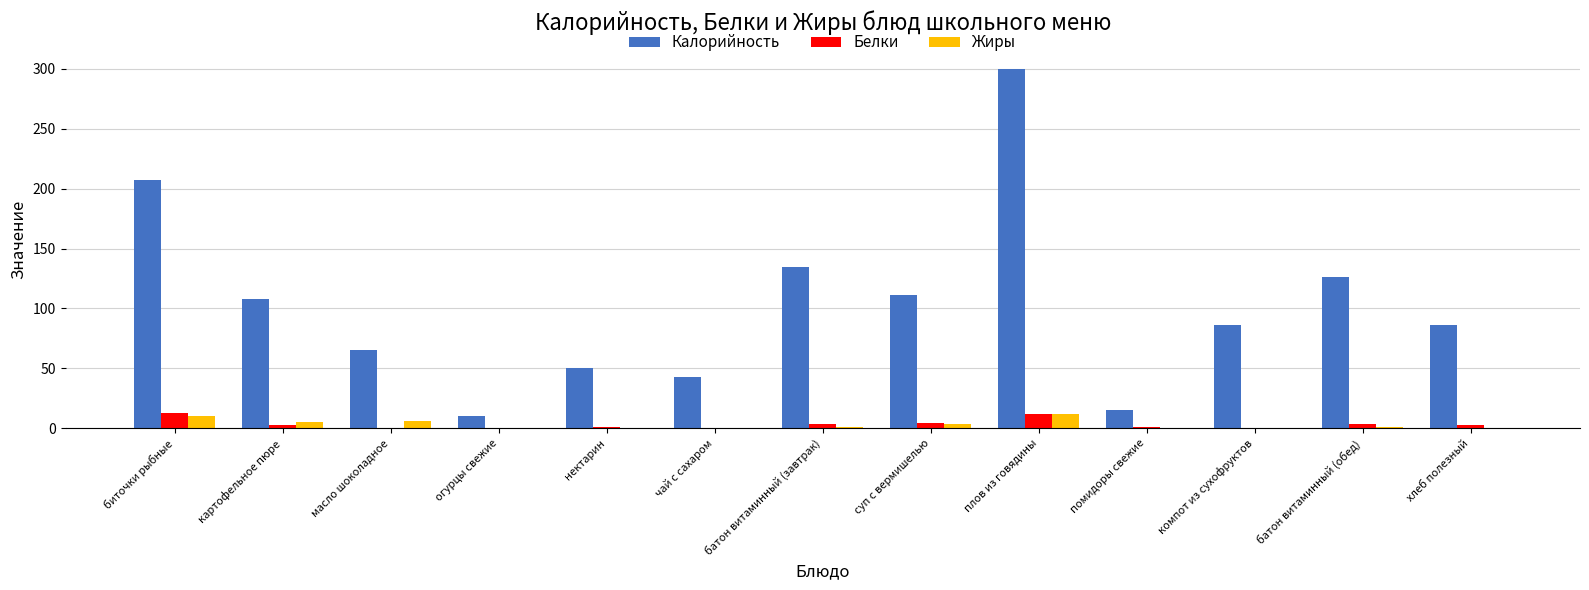

At which category is the sum across all series the highest?

плов из говядины